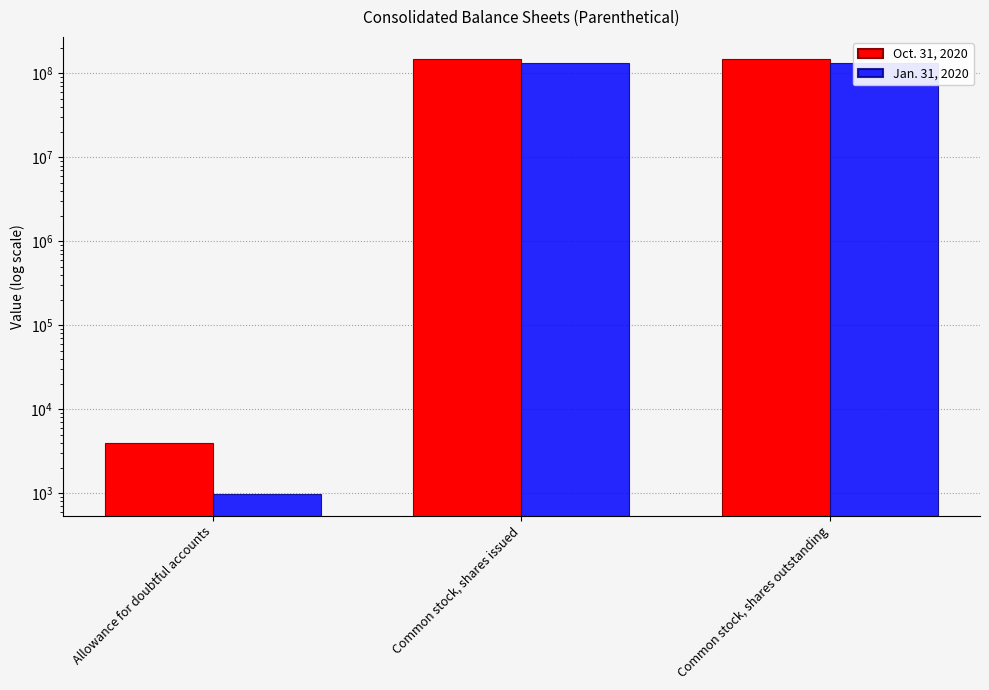

At which category is the sum across all series the highest?

Common stock, shares issued